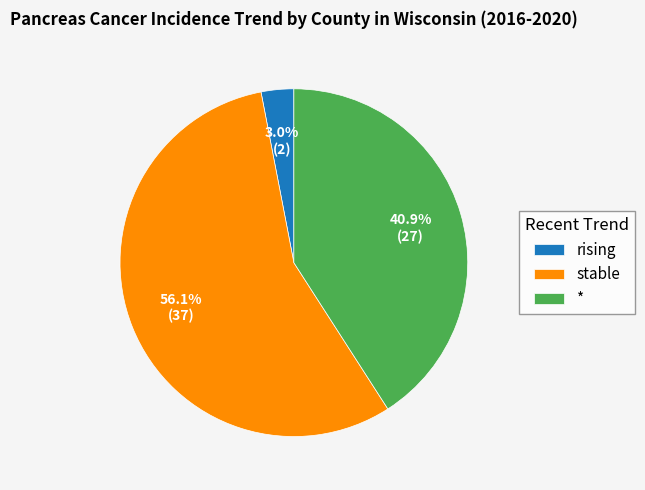

To the nearest percent, what is the combined percentage of rising and *?

44%